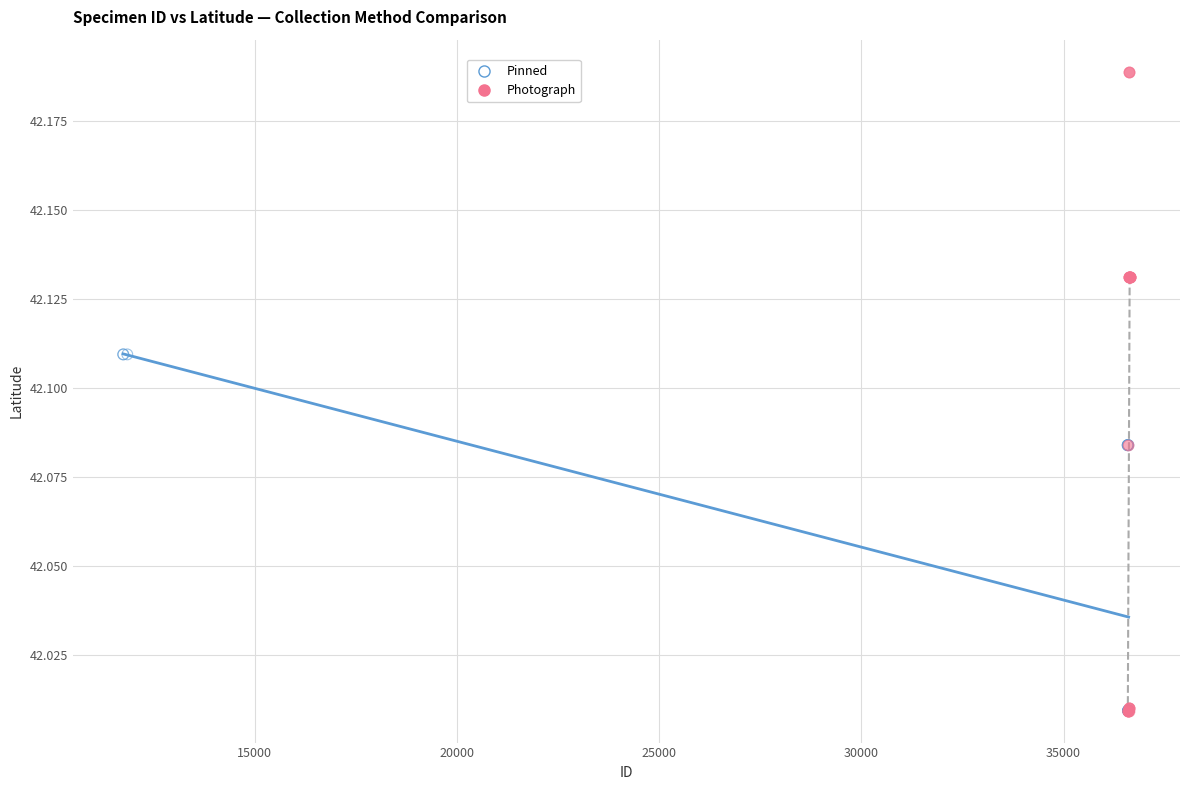

Which series reaches the maximum Y coordinate?

Photograph